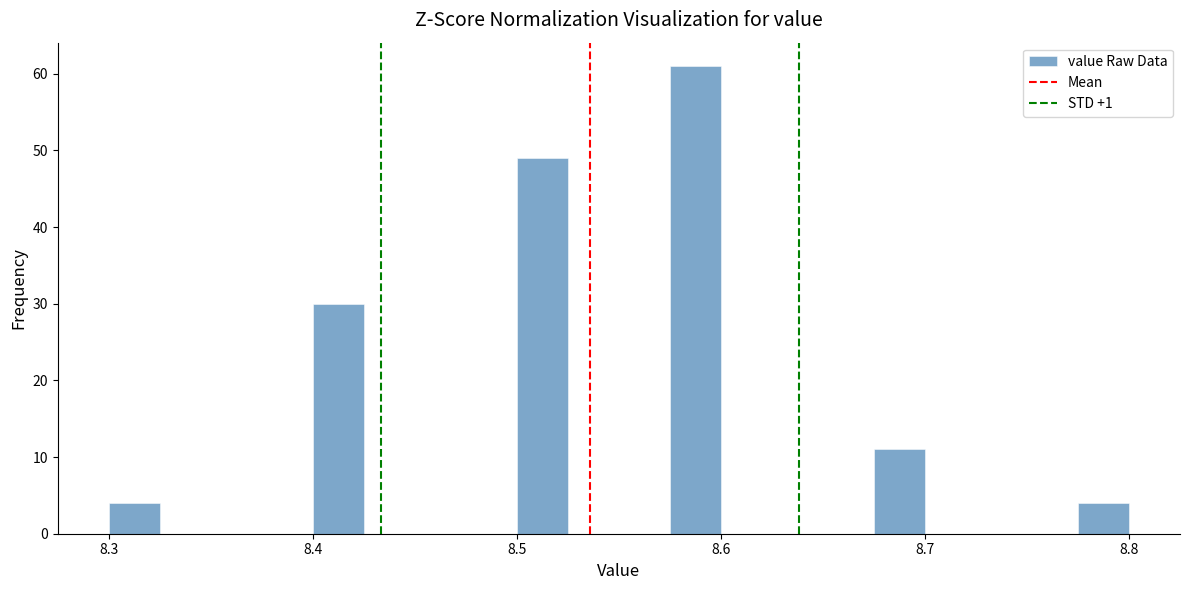

Read against the x-axis, roughly where is the centre of the tallest bar?

8.59